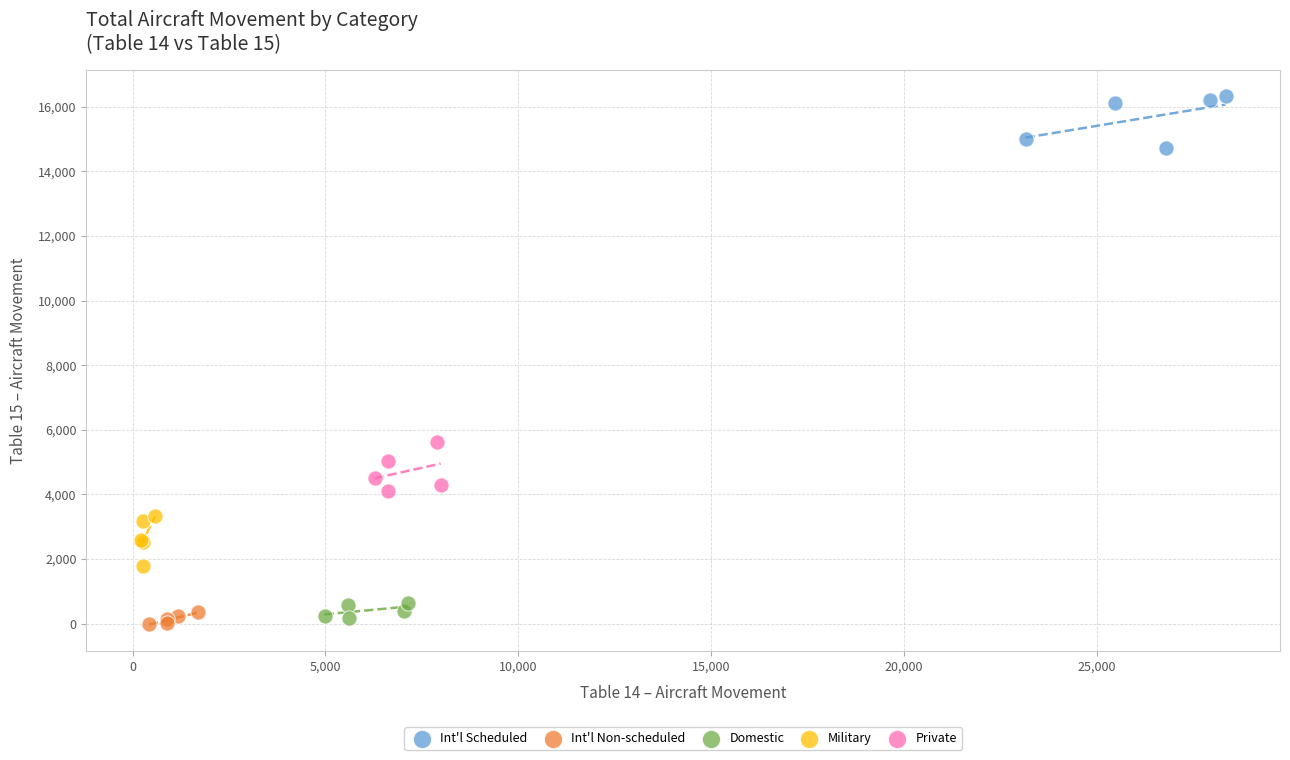

Which series reaches the maximum Y coordinate?

Int'l Scheduled